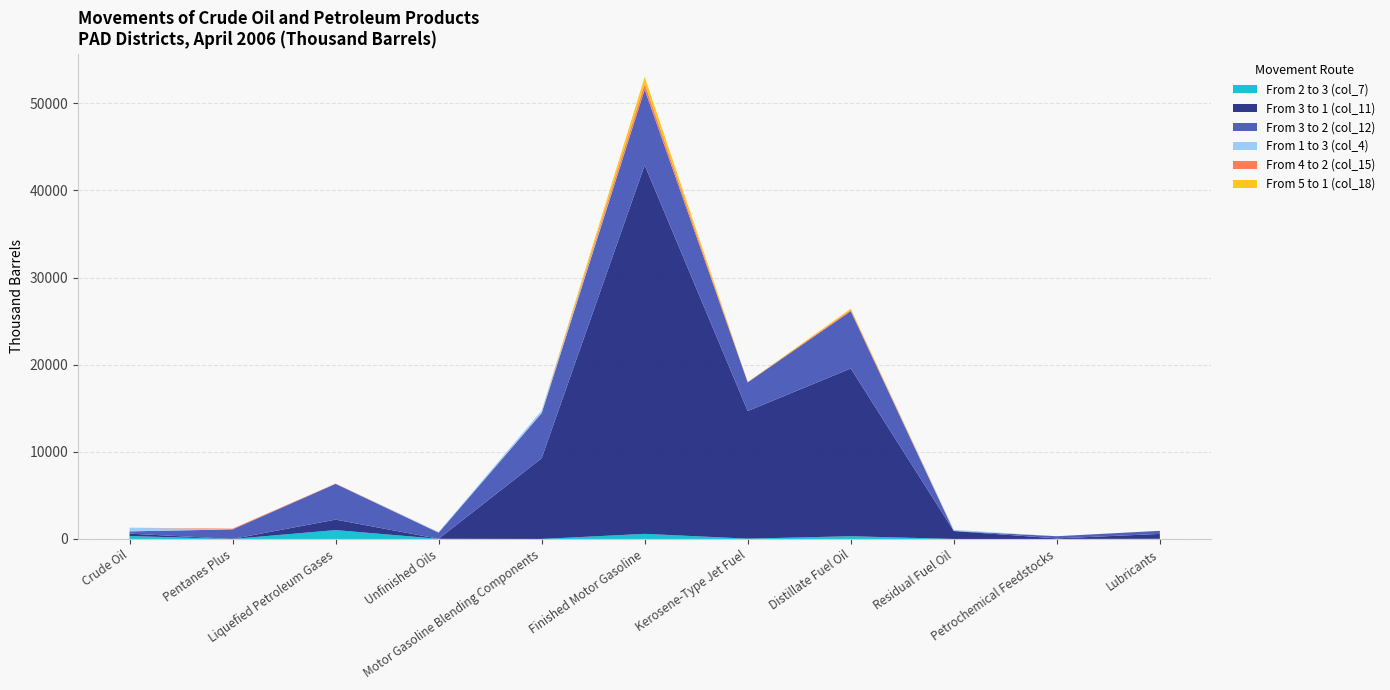

What is the label of the 8th bar from the left?

Distillate Fuel Oil